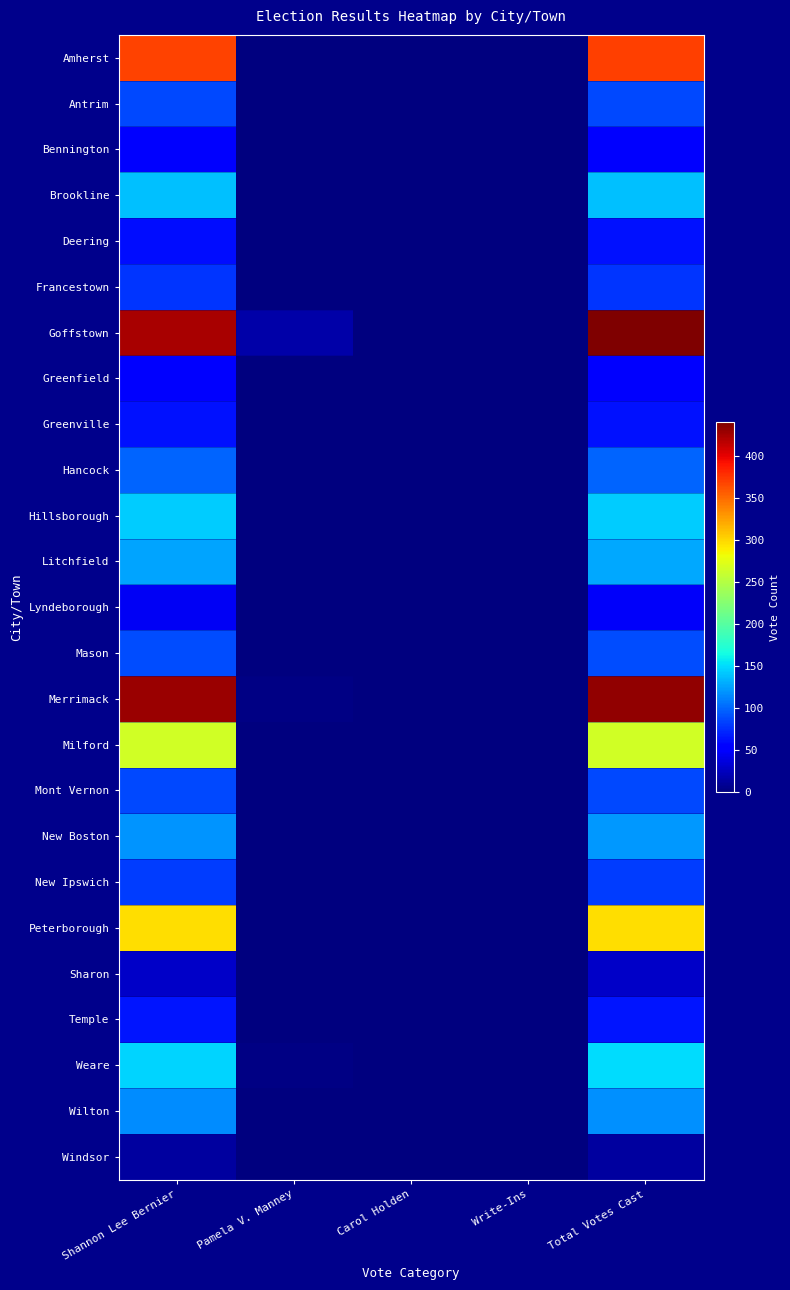

What is the greatest value displayed?

440